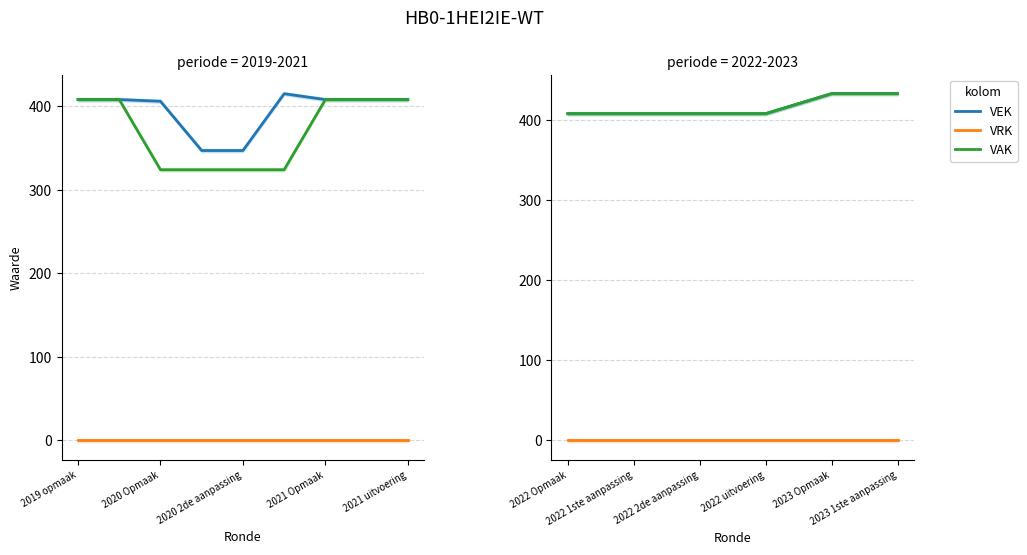

The VRK series shows 0 at 2023 1ste aanpassing. True or false?

True